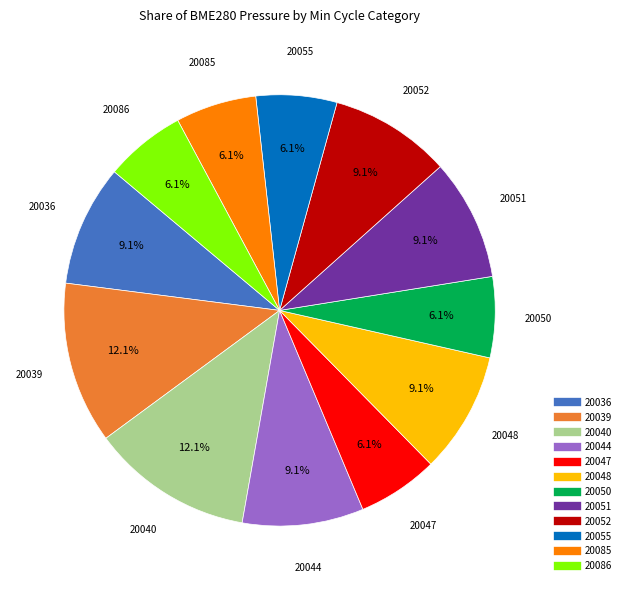

How many slices are in this pie chart?

12